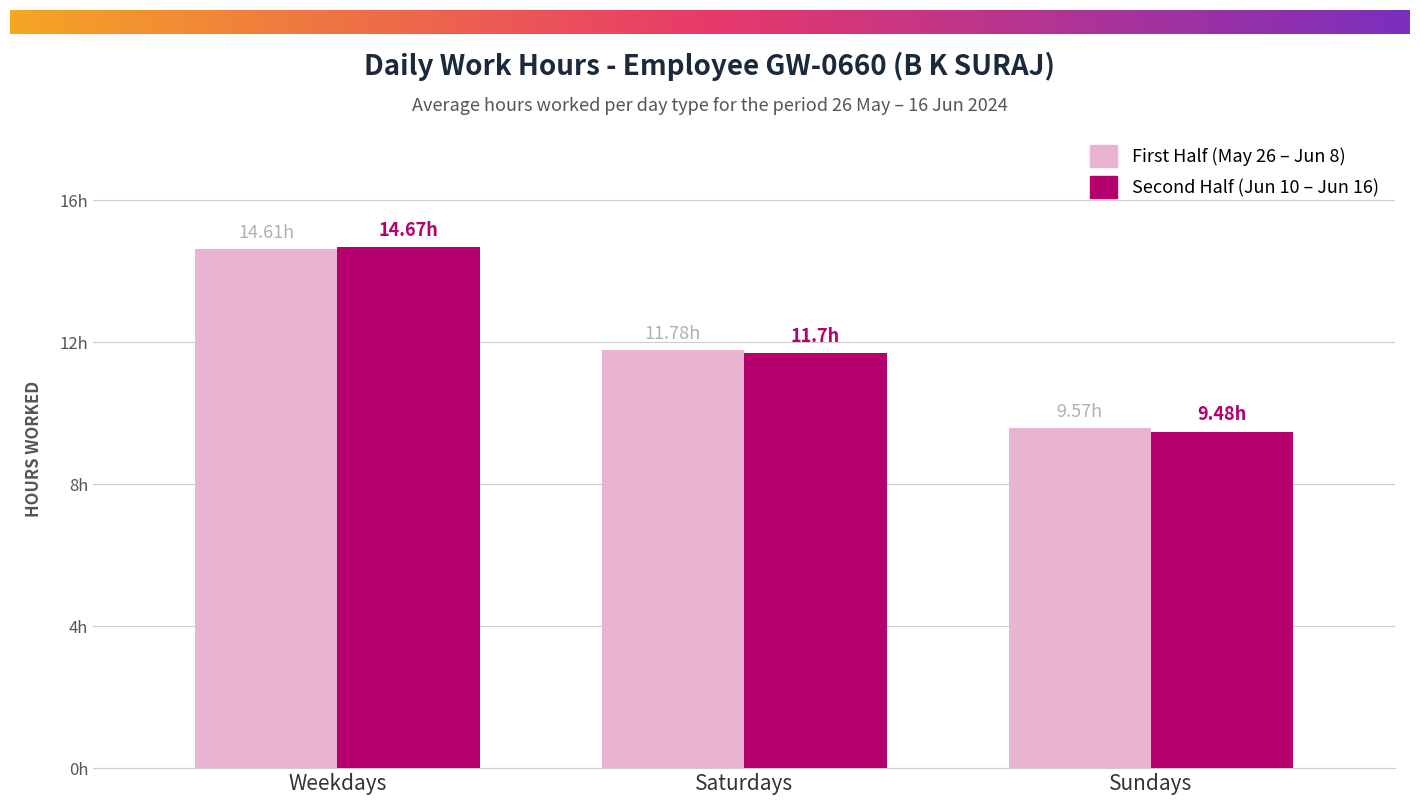

Does the chart contain any negative values?

No